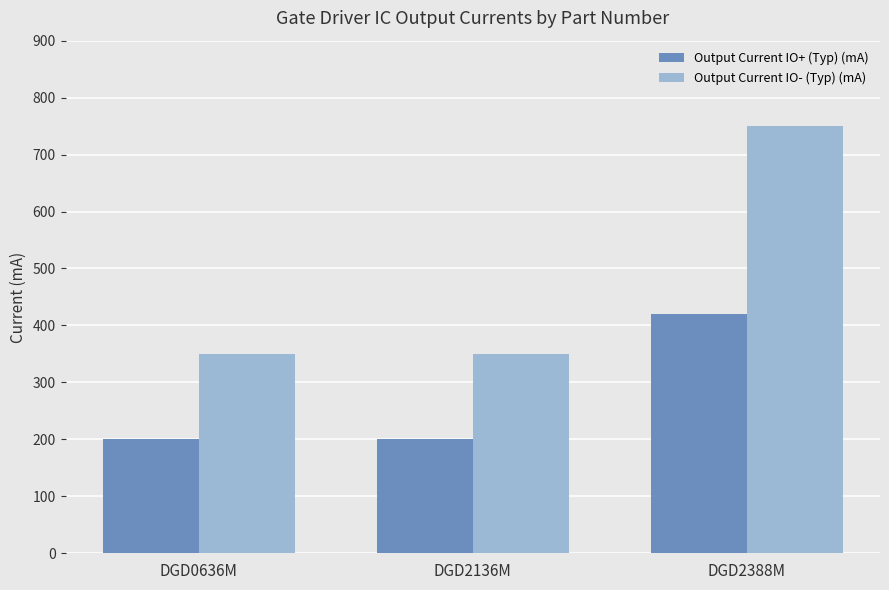

What is the greatest value displayed?

750